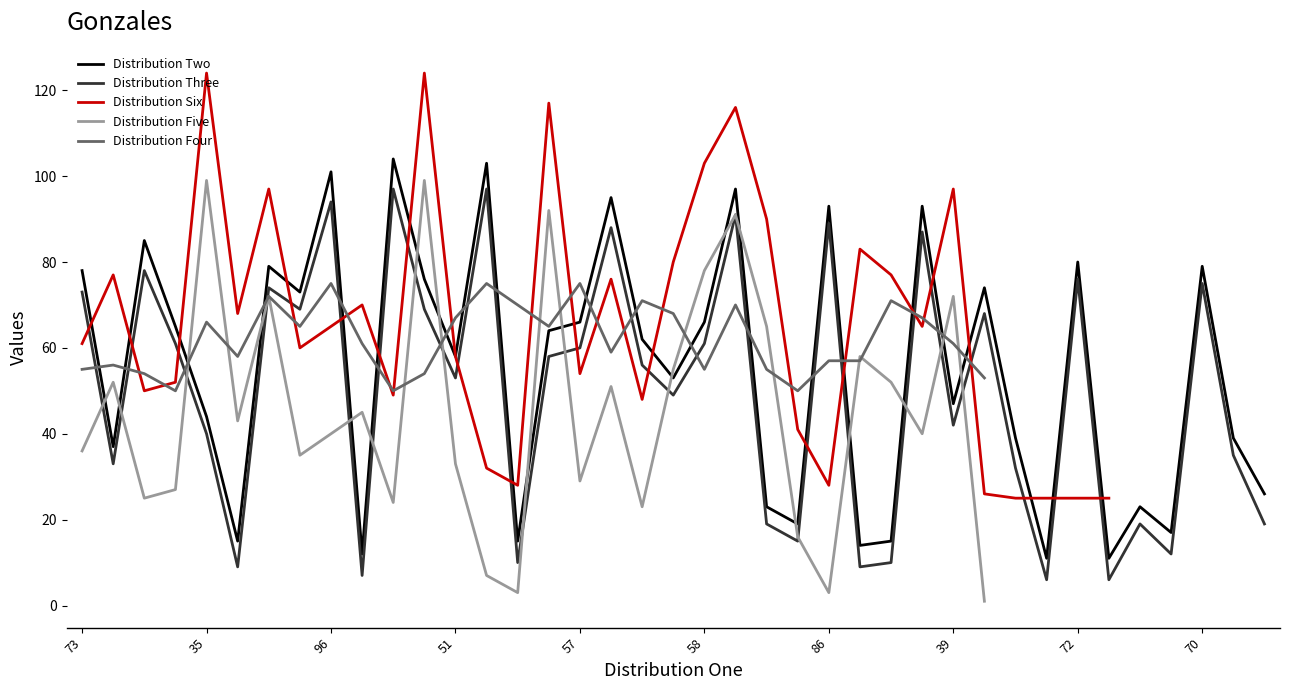

Which label corresponds to the smallest value in the chart?

31